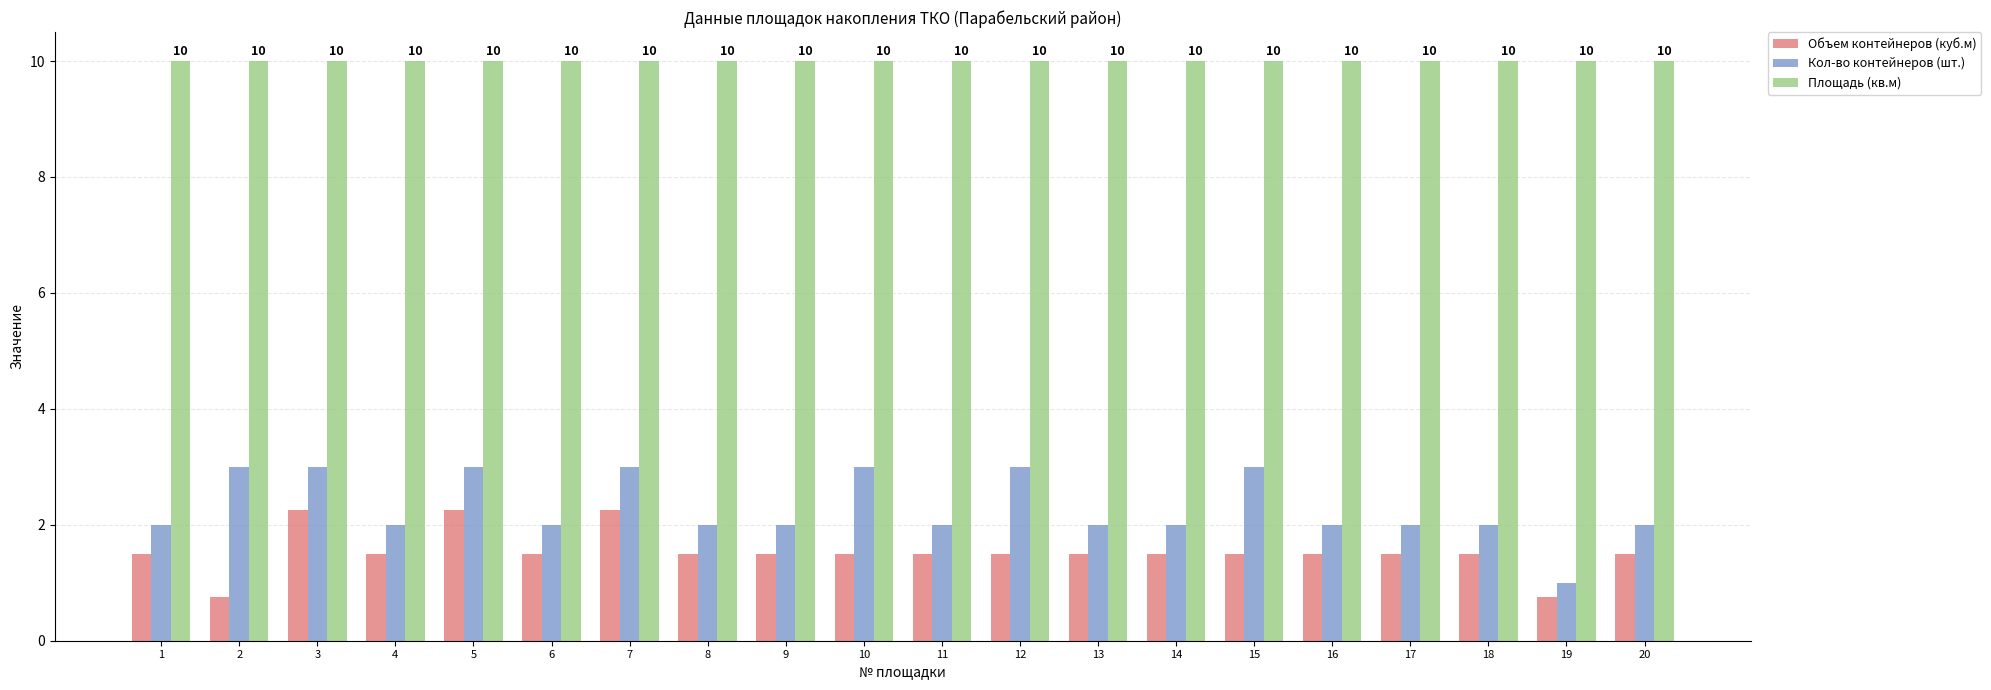

Which series has the widest spread of values?

Кол-во контейнеров (шт.)